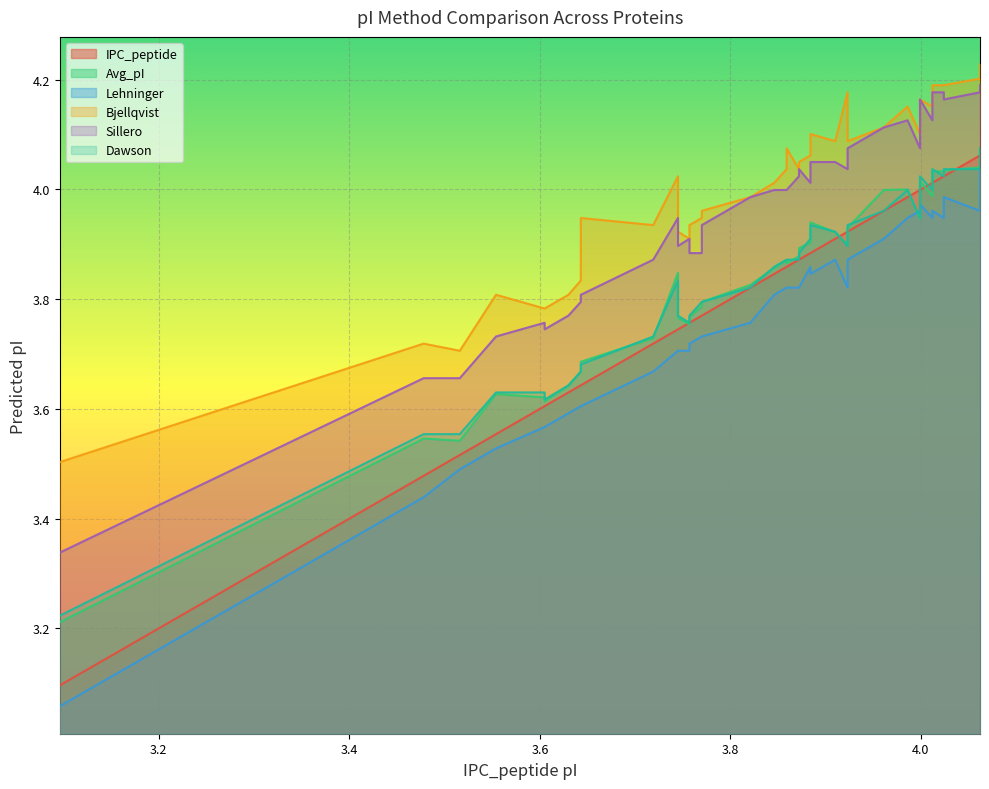

True or false: Dawson and Sillero cross at least once.

False